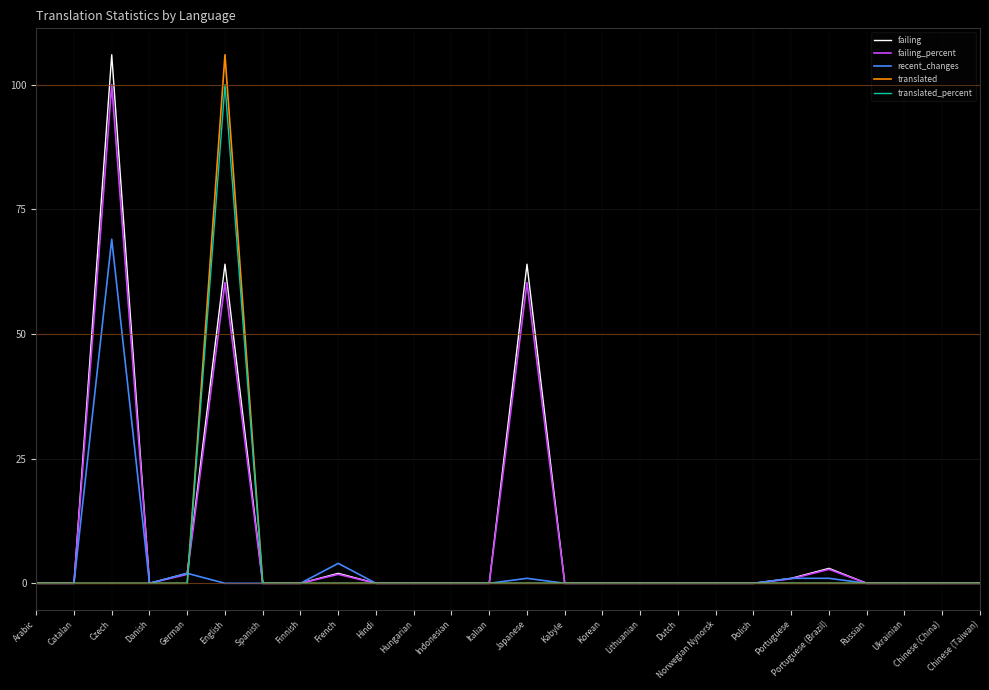

Count the number of data series in this chart.

5